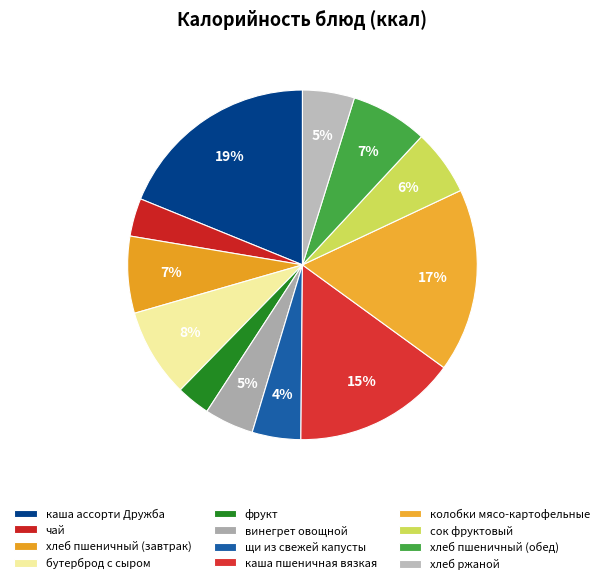

What is the smallest slice in the pie chart?

фрукт